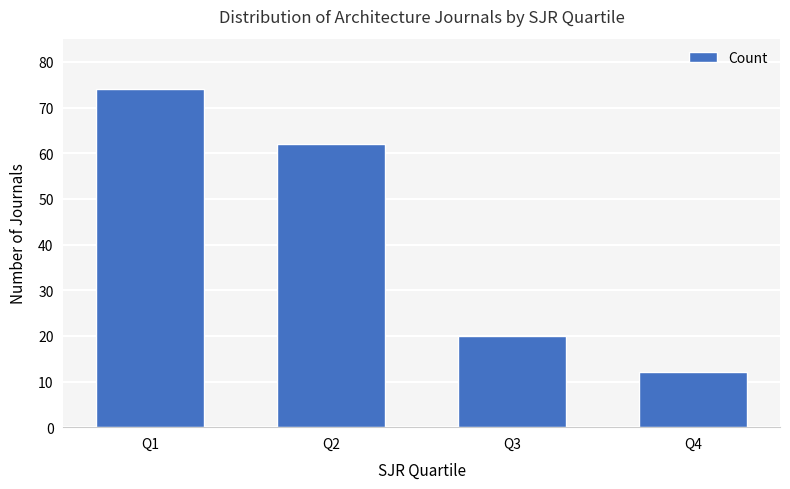

The chart shows a value of 111 at Q2. True or false?

False